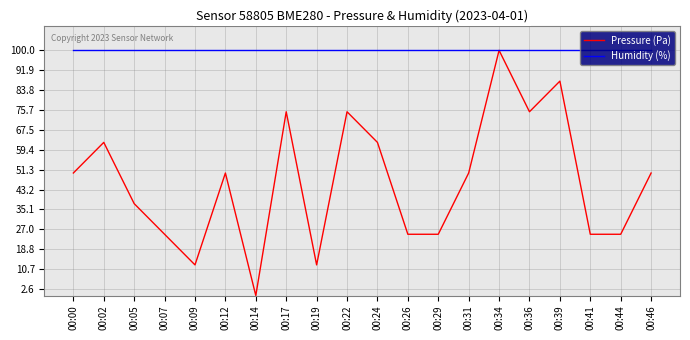

At 00:39, list the series in order from largest to smallest.

Humidity (%), Pressure (Pa)